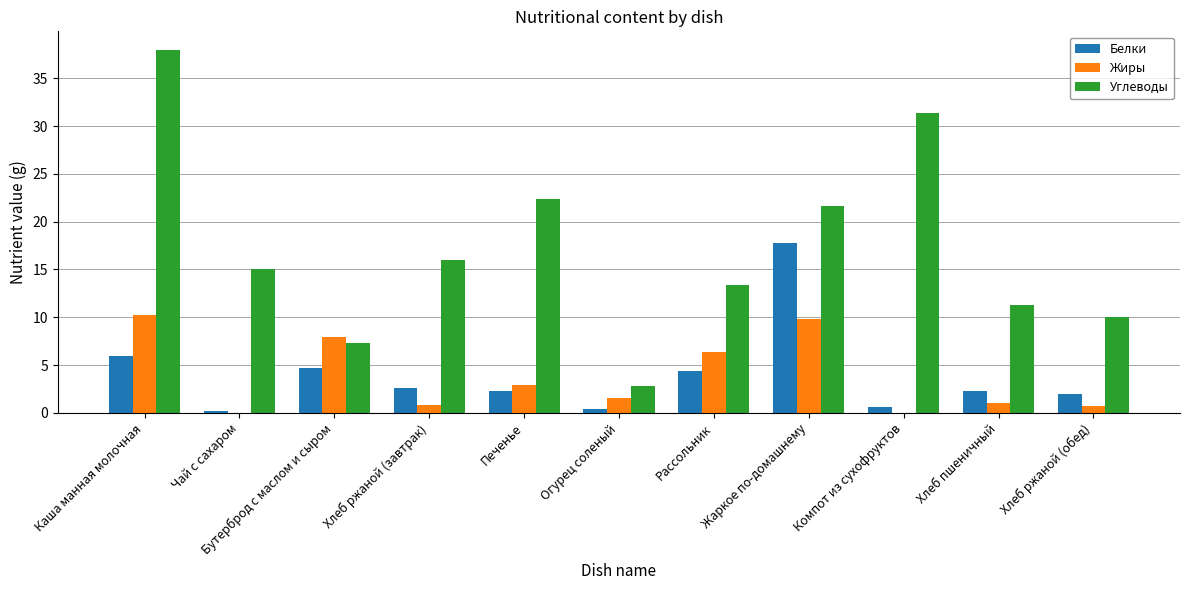

At which category is the sum across all series the highest?

Каша манная молочная